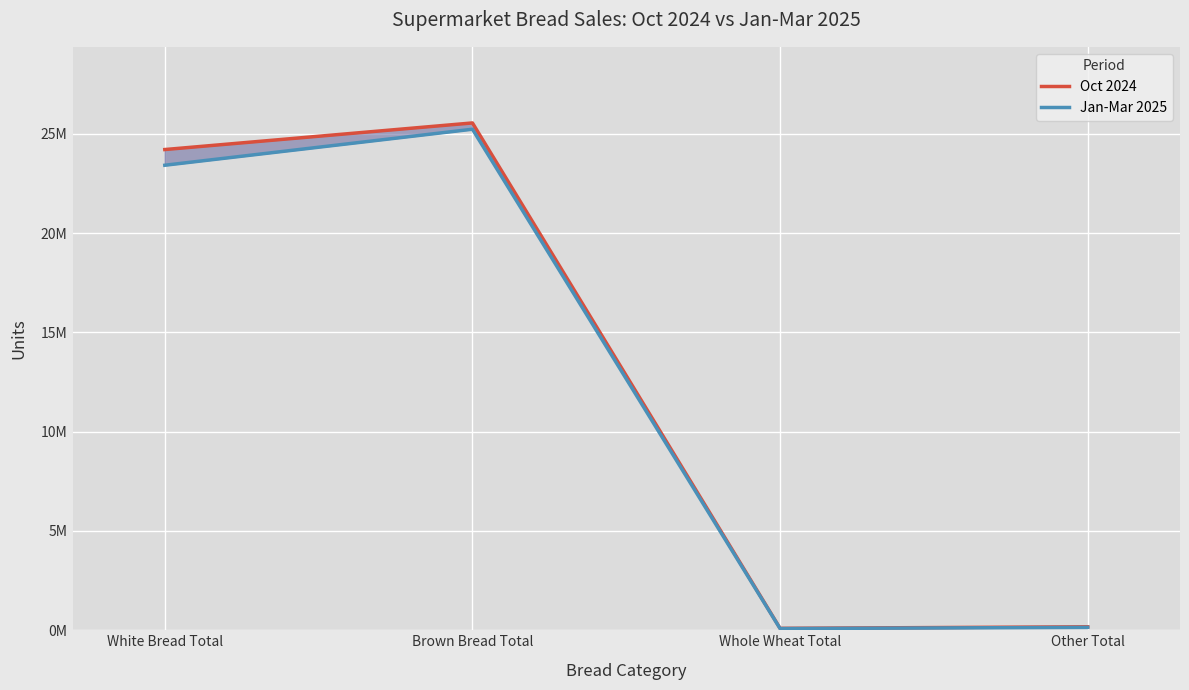

The Jan-Mar 2025 series shows 113765 at Whole Wheat Total. True or false?

False